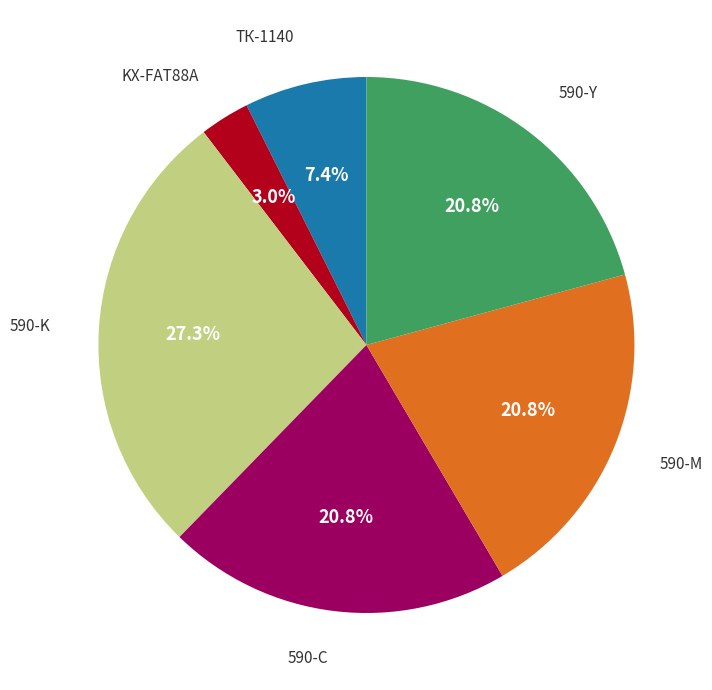

Is there a majority slice in this chart?

No